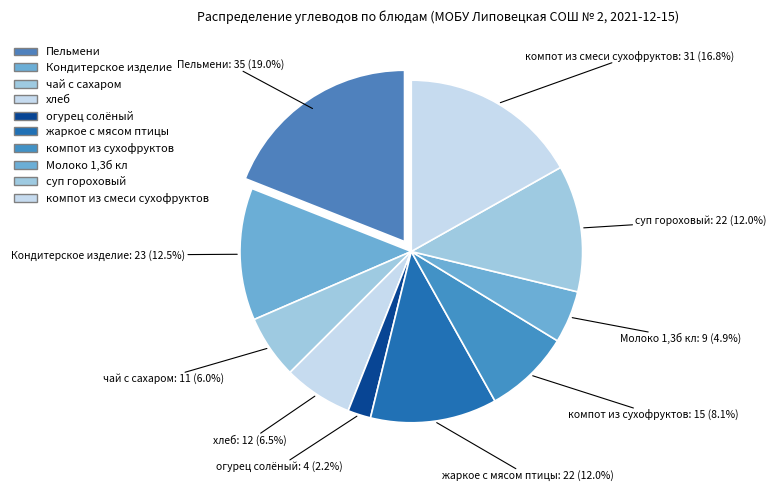

Which has a higher value, Пельмени or чай с сахаром?

Пельмени